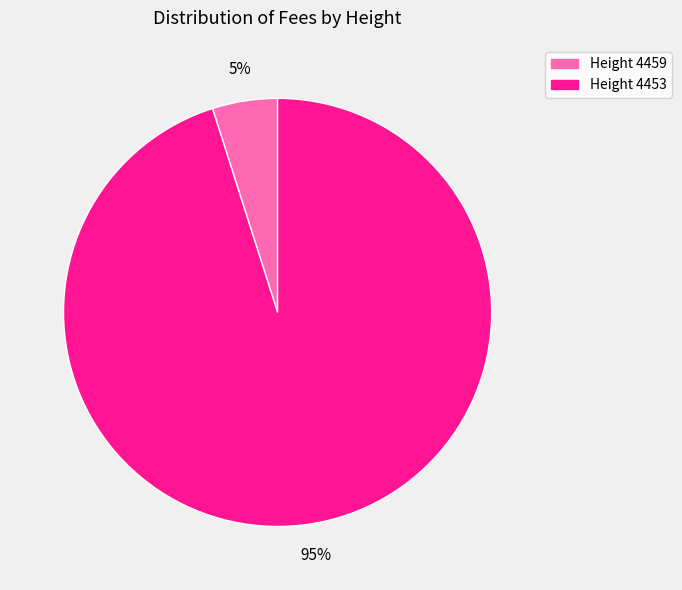

Is the sum of Height 4459 and Height 4453 greater than half?

Yes